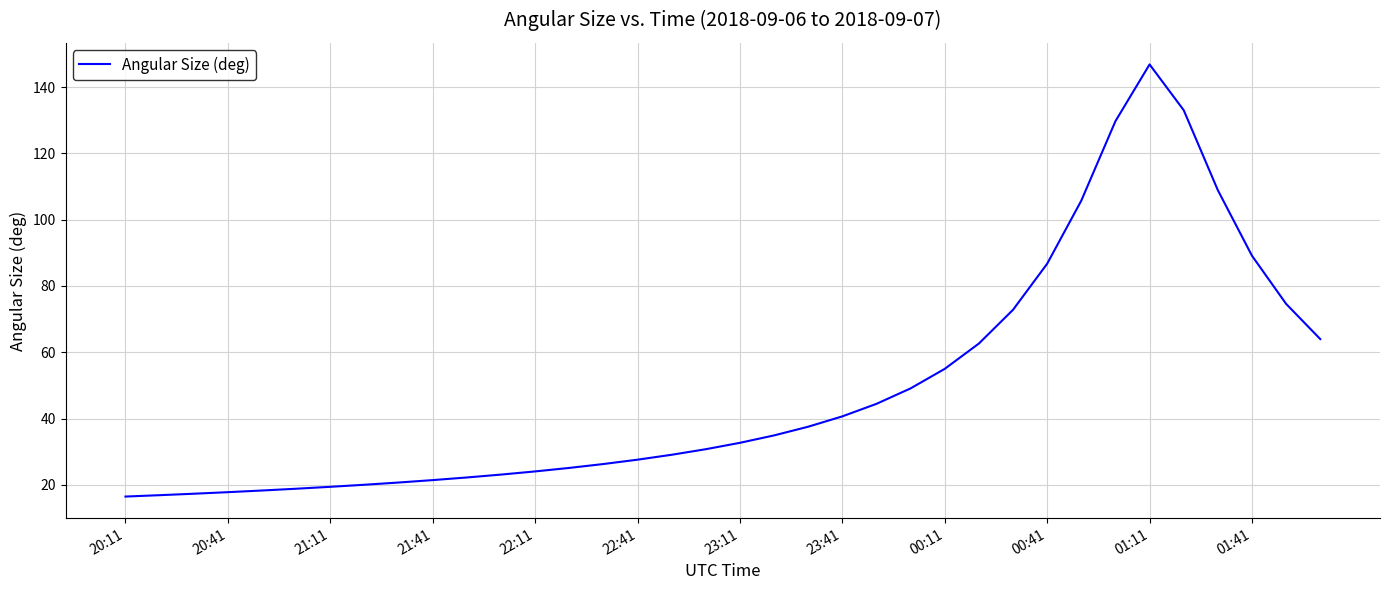

What is the maximum value shown in the chart?

146.8